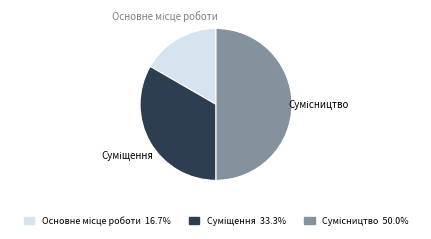

Which slice is the largest?

Сумісництво